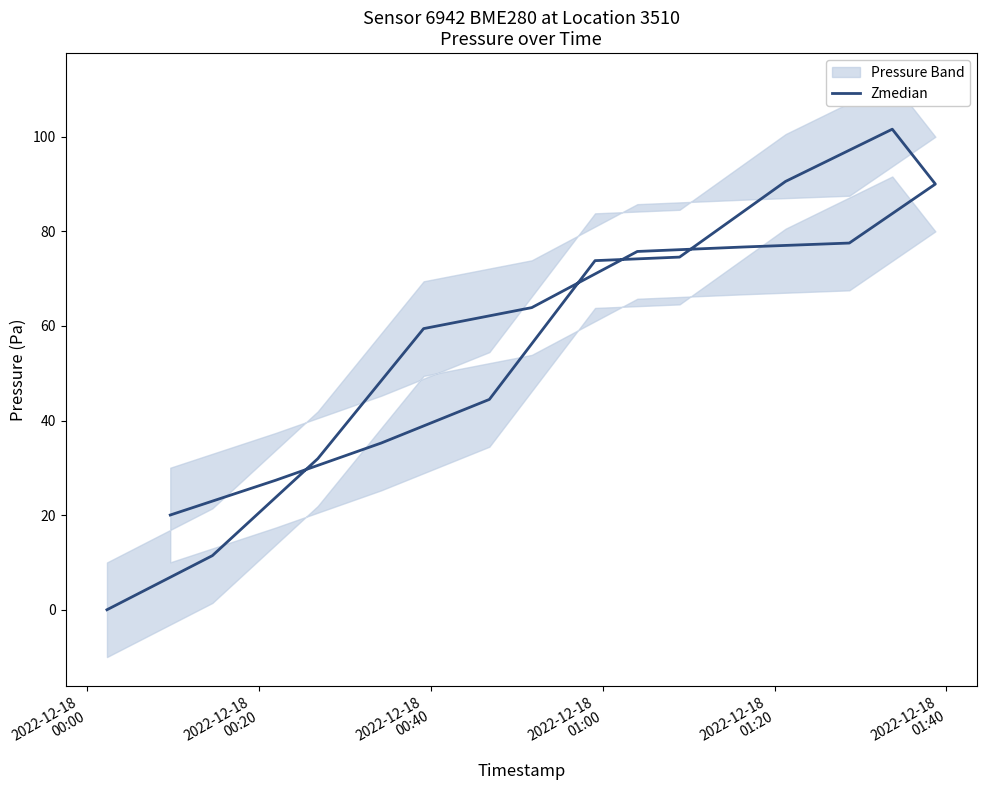

Reading left to right, what are all the values shown in this chart?

0.0	11.4	31.9	59.4	63.9	75.8	76.7	77.5	90.0	101.6	90.6	74.6	73.8	44.5	35.2	27.4	20.0